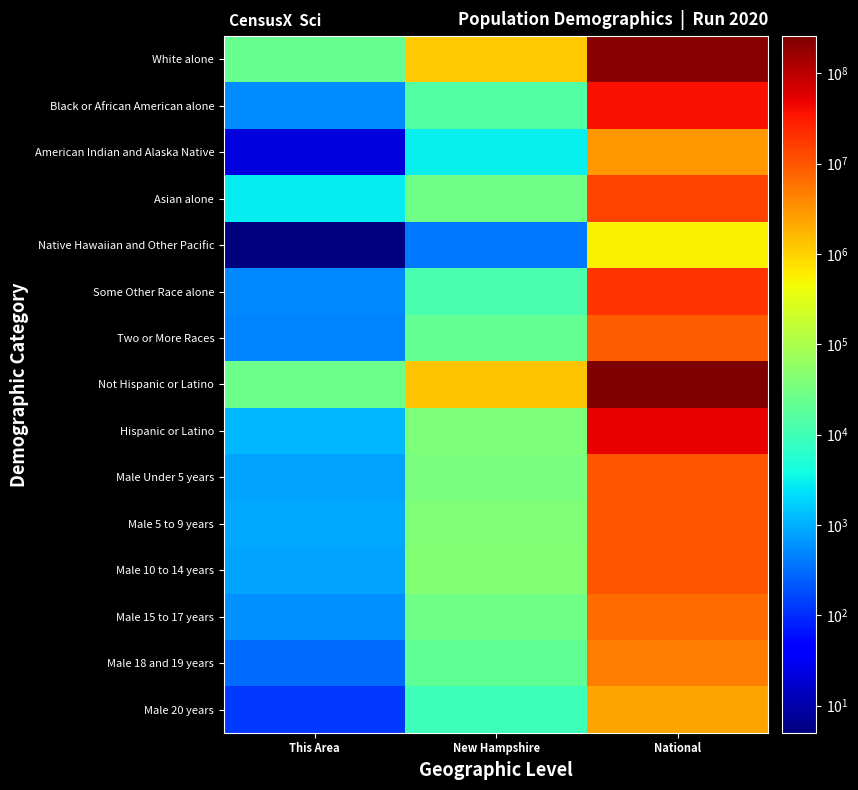

At which category does the chart reach its peak across all series?

National